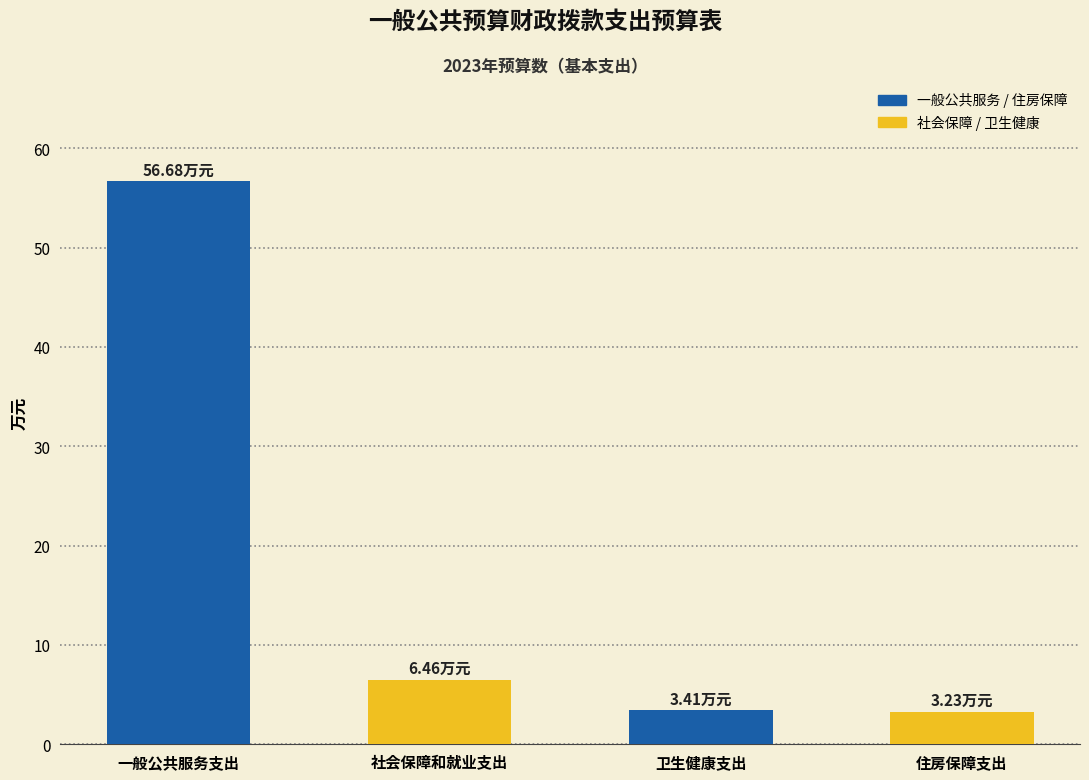

What is the label of the 2nd bar from the left?

社会保障和就业支出